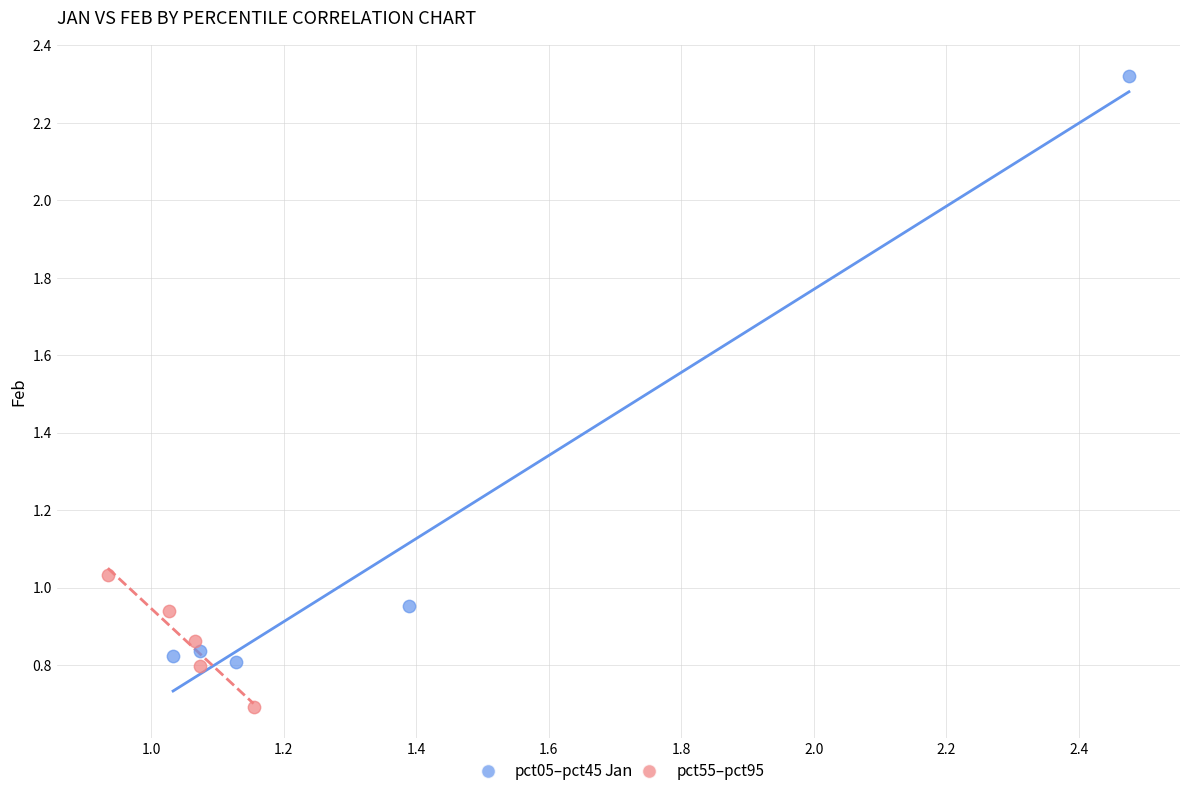

Which series reaches the minimum Y coordinate?

pct55–pct95